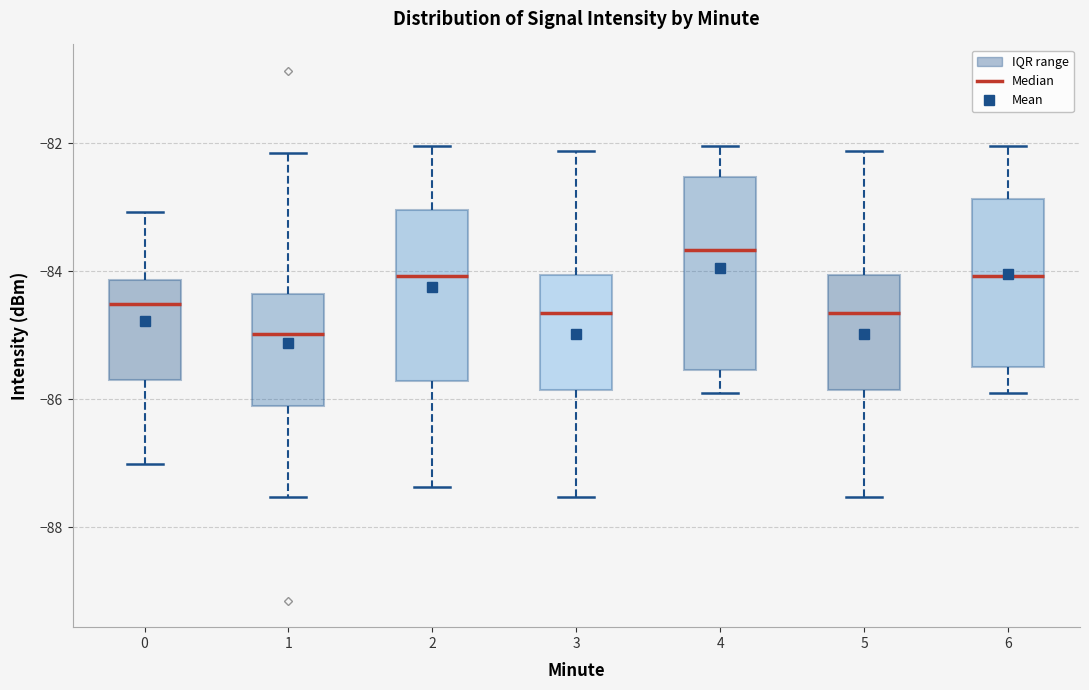

Which box has the lowest median line?

1